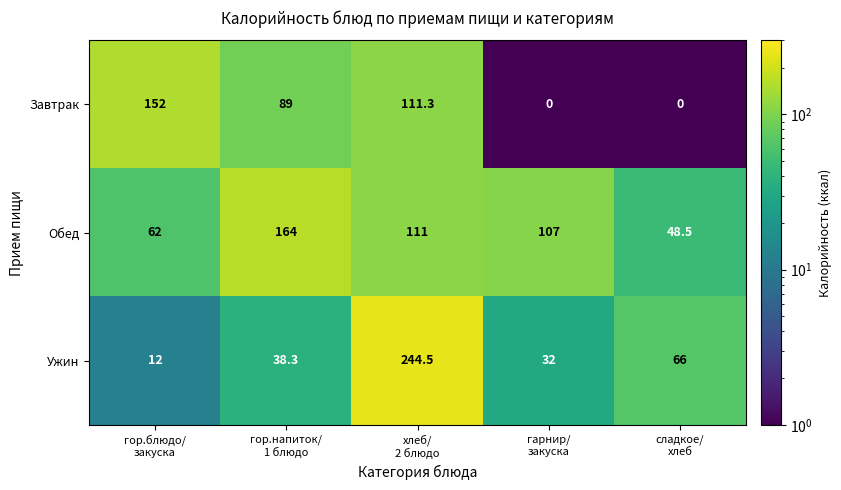

At how many categories does at least one series exceed 9?

5